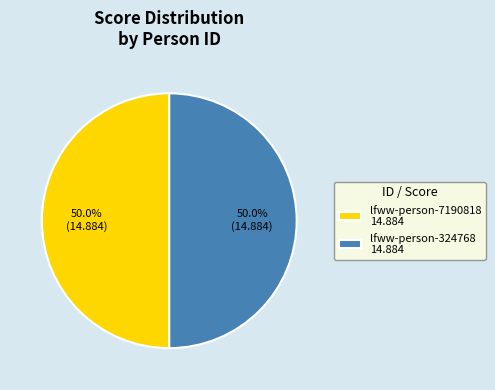

What is the total percentage of lfww-person-7190818 and lfww-person-324768?

100.0%